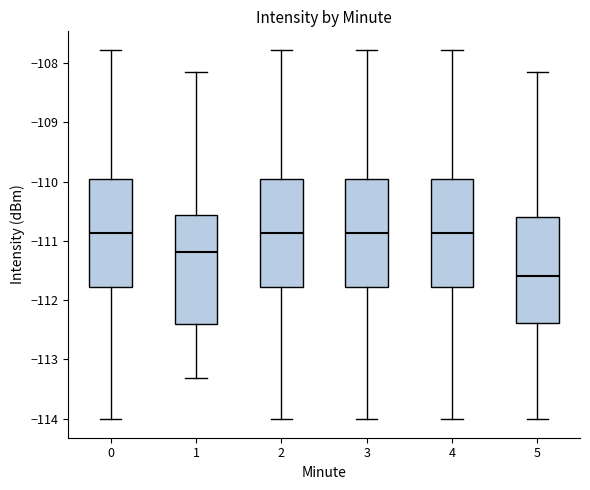

Reading left to right, transcribe this box plot: for each box, give where its median line is, the range the box spans, and where its two whiskers end, as read against the y-axis. The values are not printed on the chart, so give them approximately, as read against the axis.

0: median -110.9, box -111.8 to -110.0, whiskers -114.0 to -107.8
1: median -111.2, box -112.4 to -110.6, whiskers -113.3 to -108.1
2: median -110.9, box -111.8 to -110.0, whiskers -114.0 to -107.8
3: median -110.9, box -111.8 to -110.0, whiskers -114.0 to -107.8
4: median -110.9, box -111.8 to -110.0, whiskers -114.0 to -107.8
5: median -111.6, box -112.4 to -110.6, whiskers -114.0 to -108.1